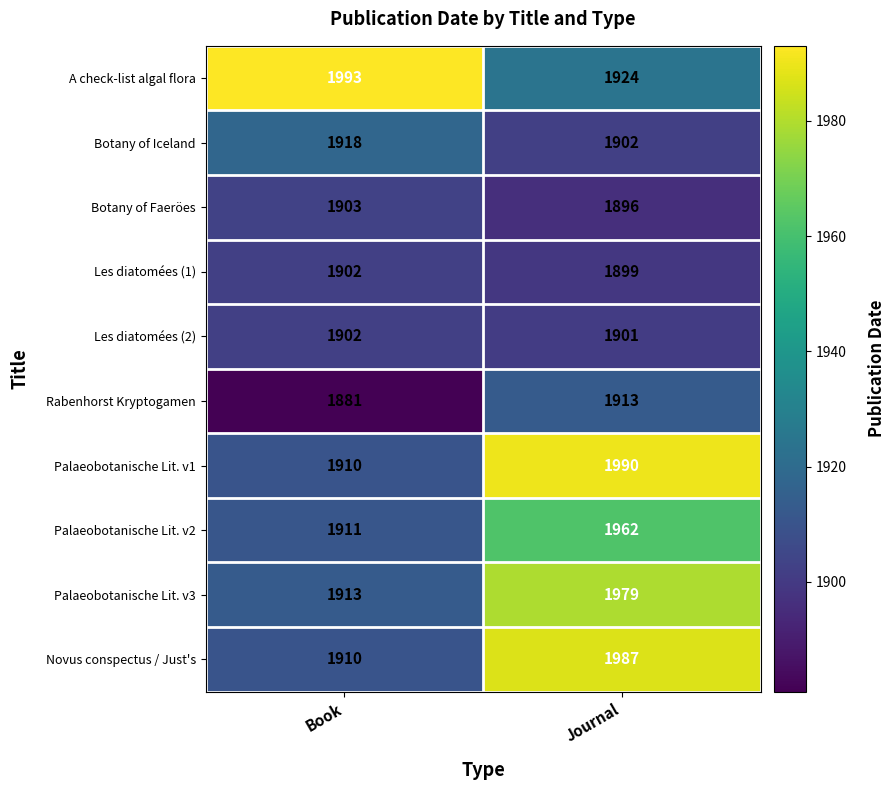

What is the sum of all Les diatomées (2) values?

3803